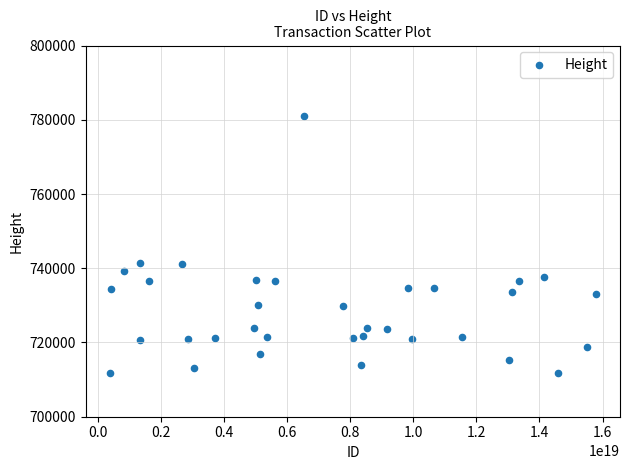

What is the range of Y values (max minus min)?

69244